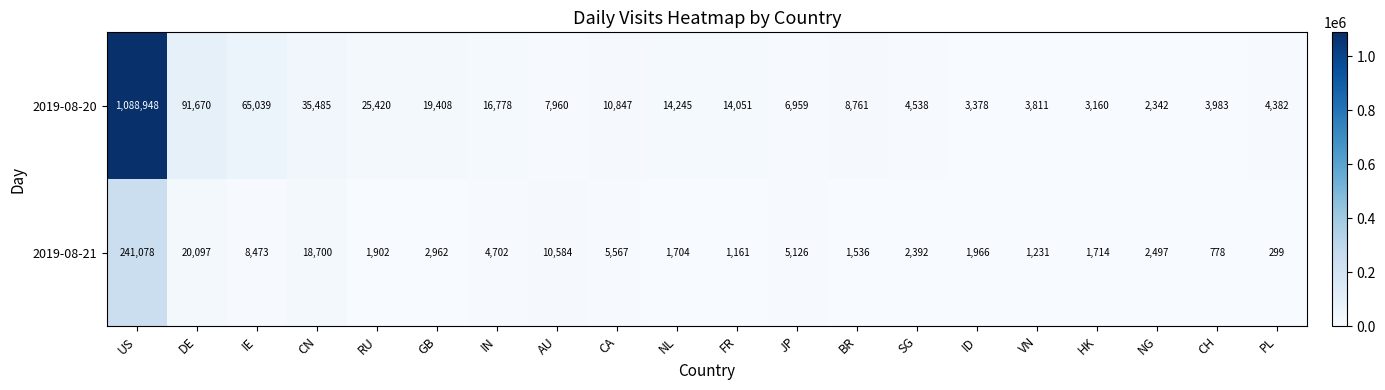

What is the difference between the second highest and minimum values in the 2019-08-21 series?

19798